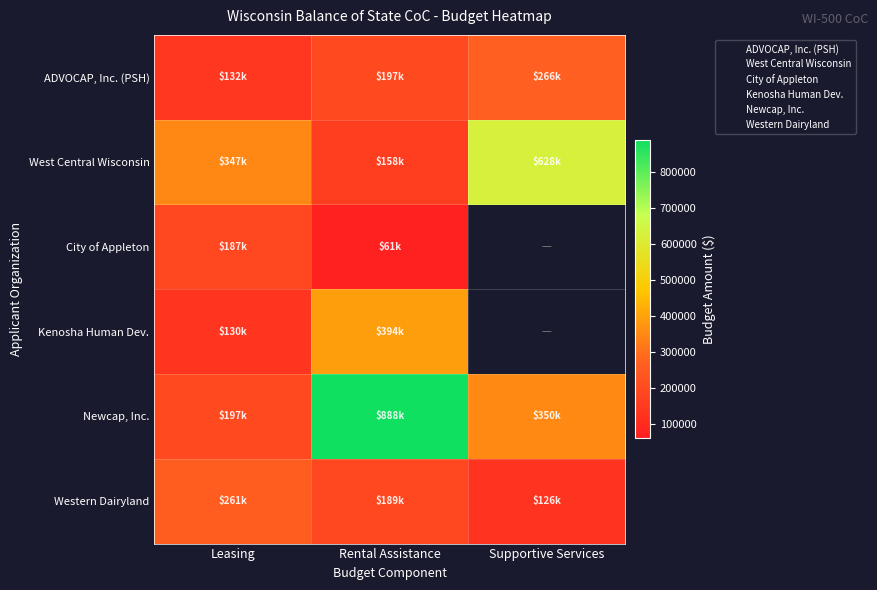

Which series changed the most between Rental Assistance and Supportive Services?

Newcap, Inc.